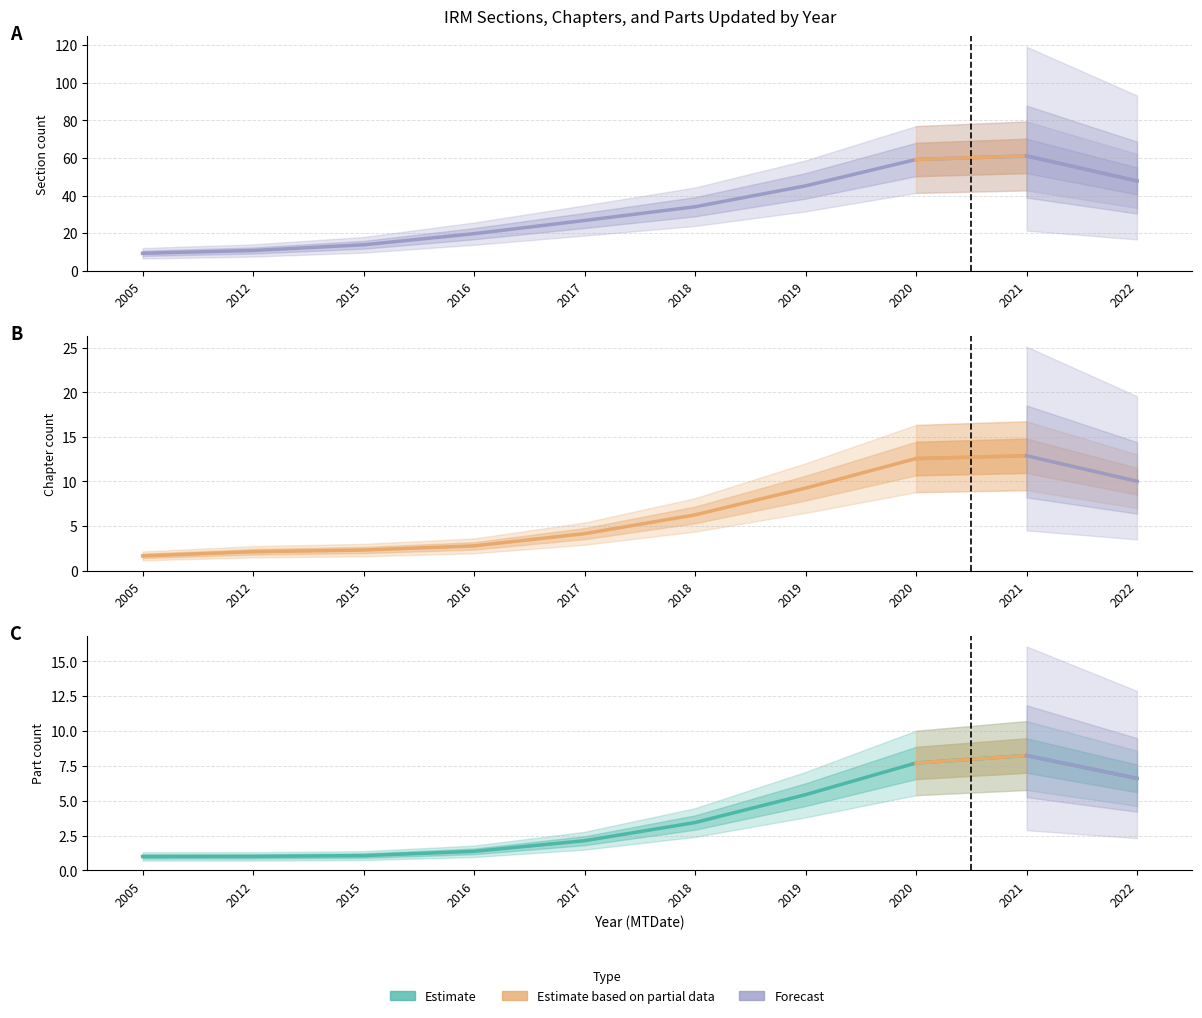

Reading left to right, transcribe all the data shown in this chart.

Section Number: 2005=9.4	2012=10.8	2015=13.9	2016=19.8	2017=26.8	2018=34.1	2019=45.2	2020=59.2	2021=61.1	2022=47.8
Chapter Number: 2005=1.7	2012=2.1	2015=2.3	2016=2.8	2017=4.1	2018=6.3	2019=9.3	2020=12.6	2021=12.9	2022=10.0
Part Number: 2005=1.0	2012=1.0	2015=1.1	2016=1.4	2017=2.1	2018=3.4	2019=5.4	2020=7.7	2021=8.2	2022=6.6